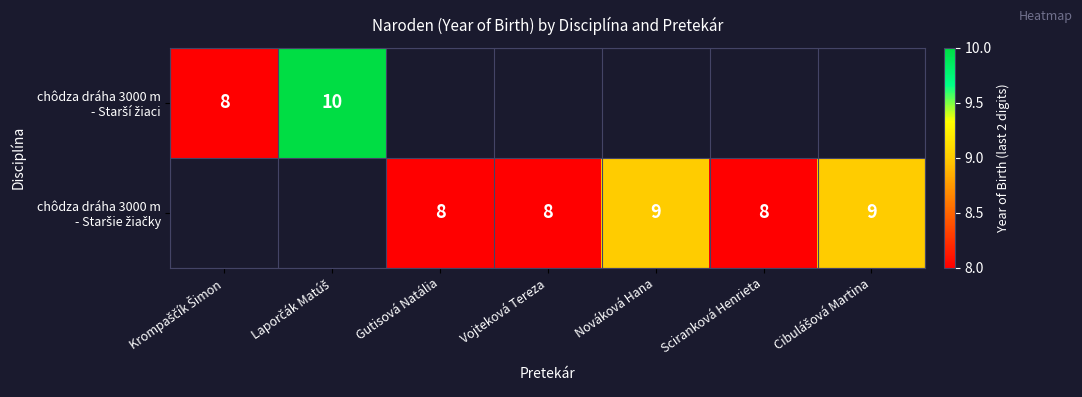

Is it true that chôdza dráha 3000 m - Staršie žiačky equals 9.0 at Cibulášová Martina?

True